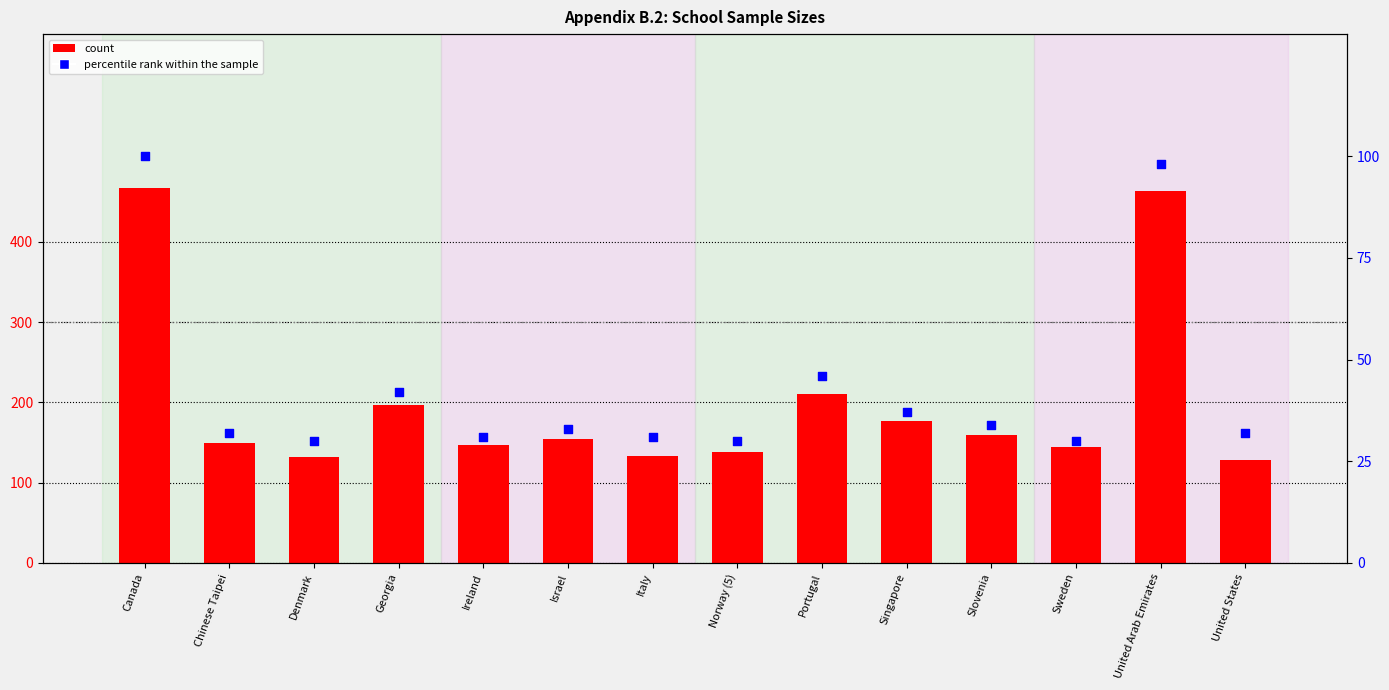

At how many categories does at least one series exceed 308?

2